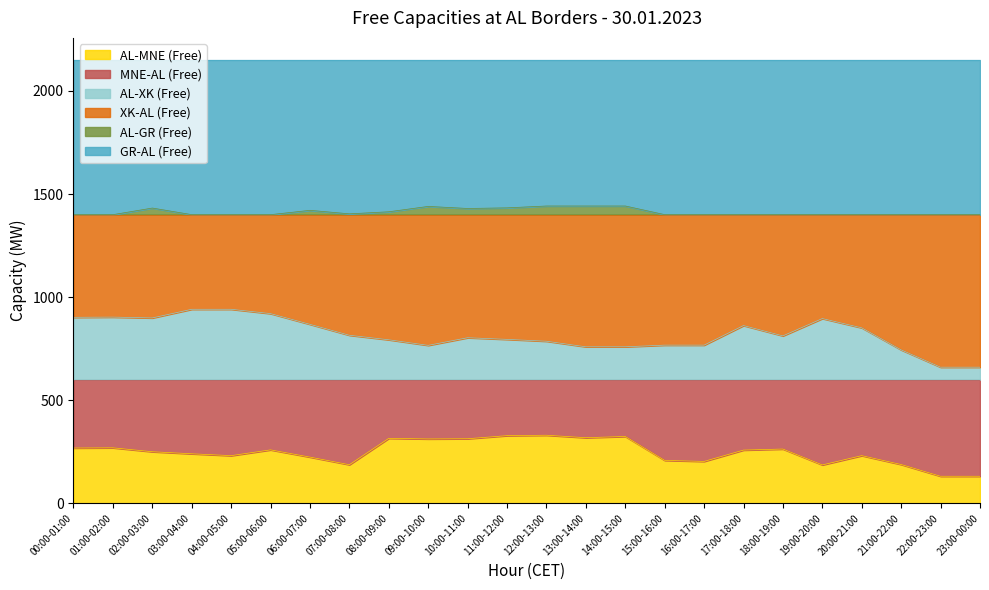

True or false: AL-GR (Free) and AL-XK (Free) intersect in this chart.

False